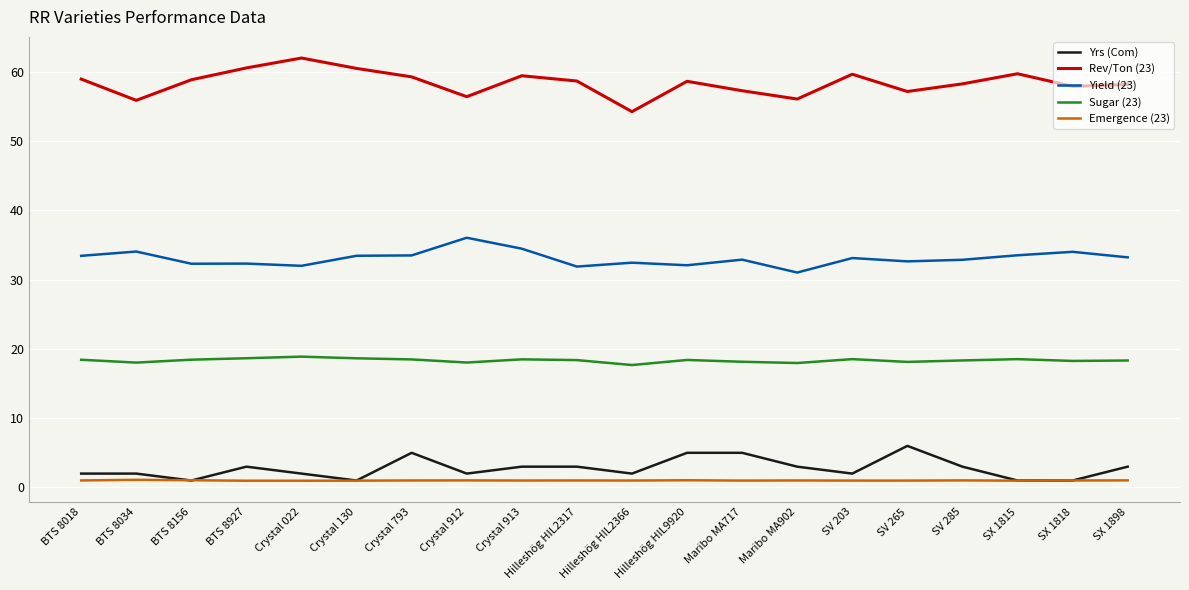

How many lines are shown in the chart?

5